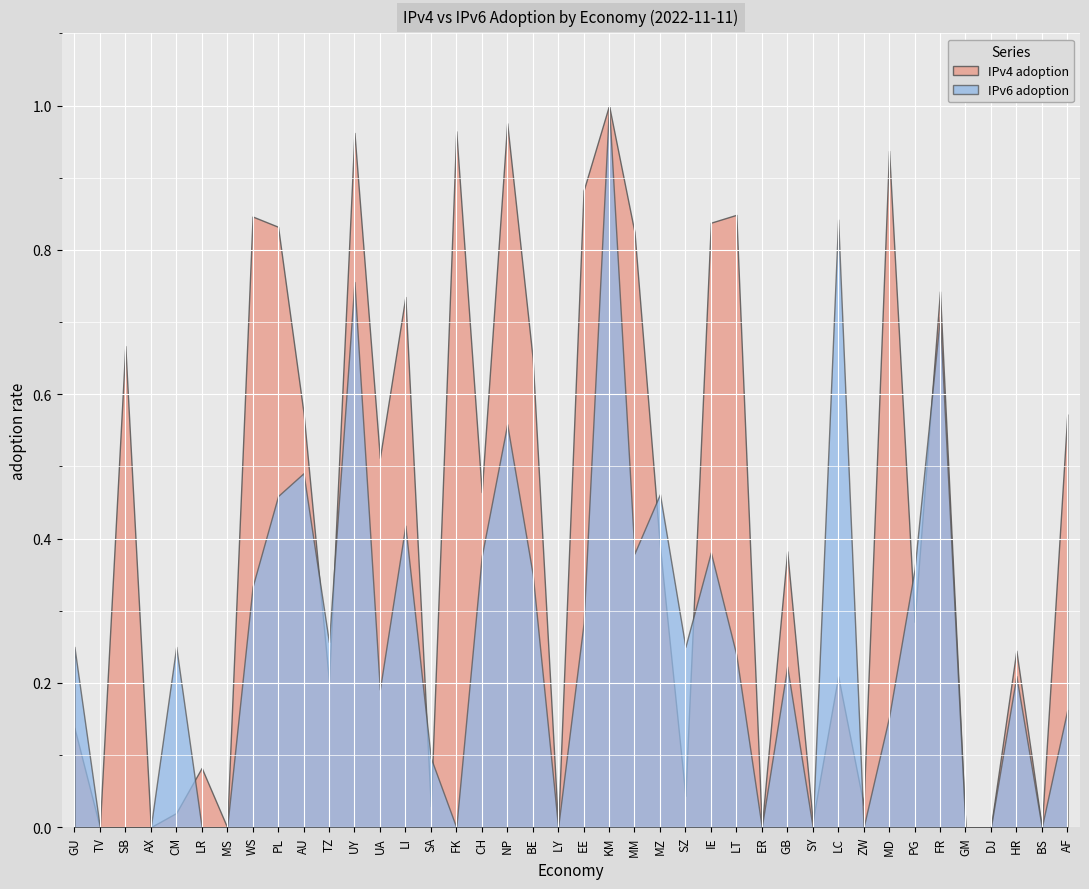

At how many categories does at least one series exceed 0?

32